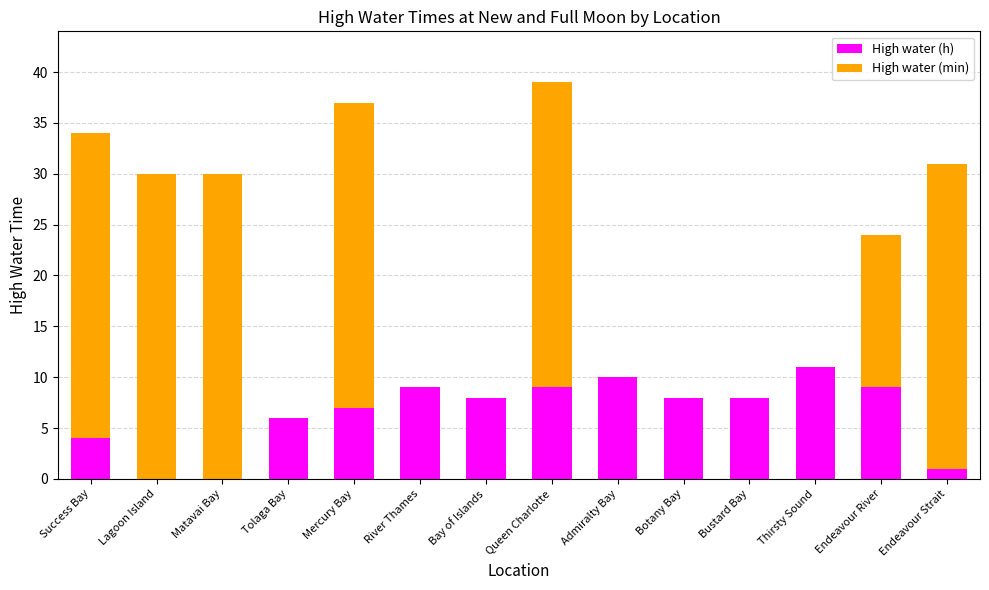

At which category is the sum across all series the highest?

Queen Charlotte